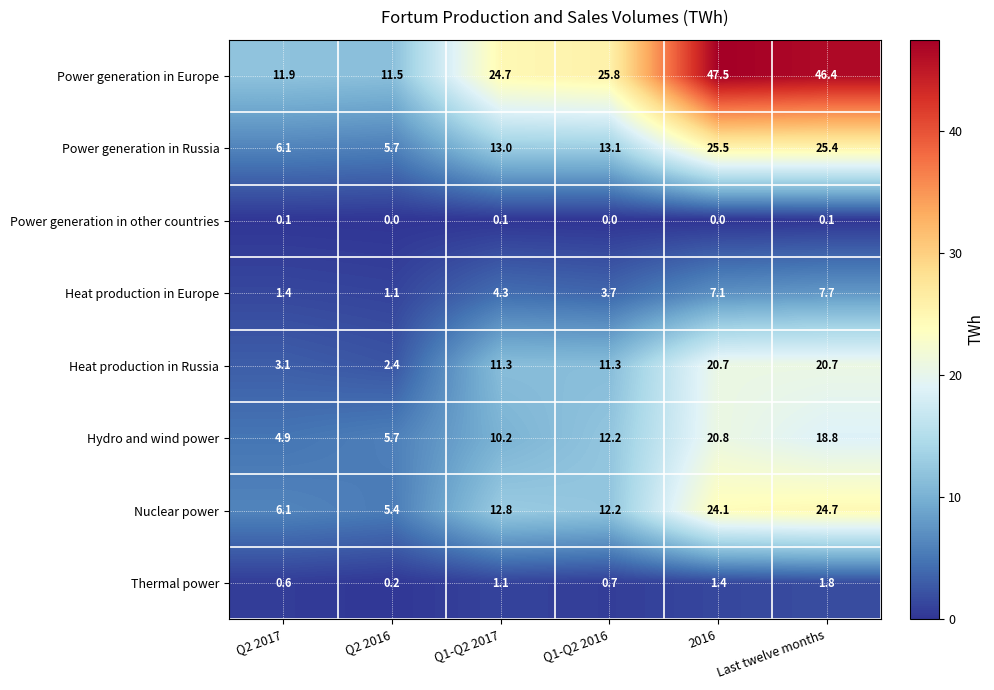

At which label does Heat production in Europe reach its minimum?

Q2 2016